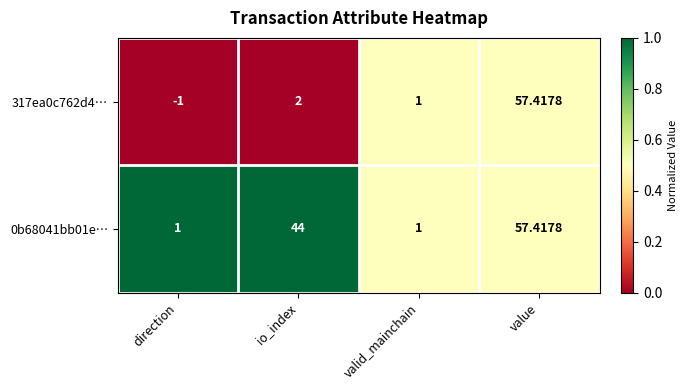

Which series changed the most between direction and value?

317ea0c762d4…